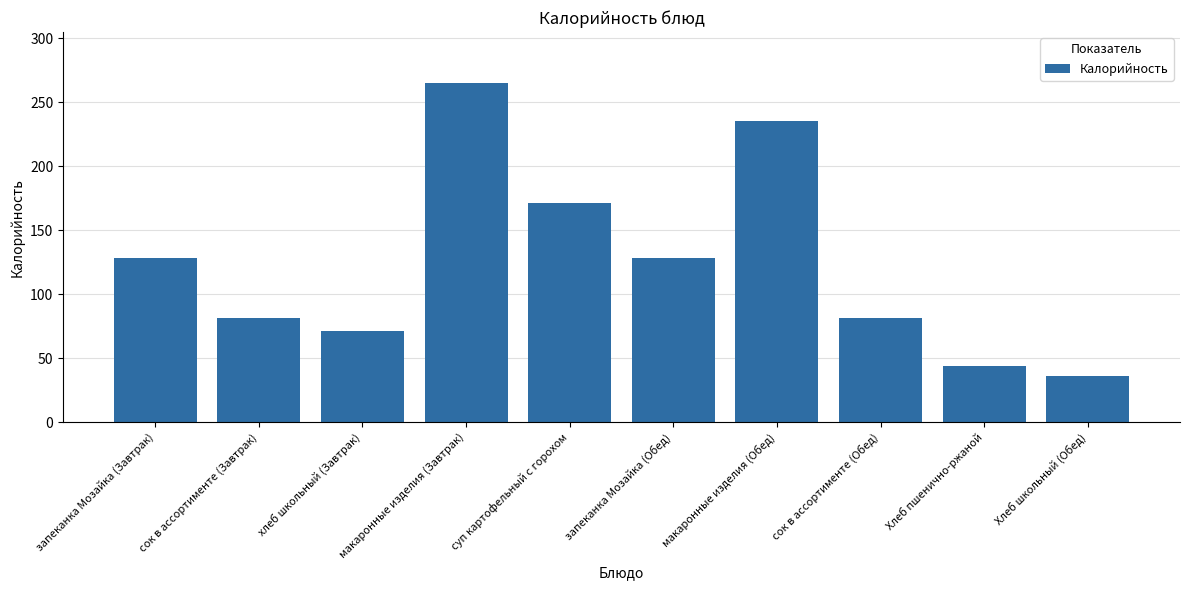

Reading right to left, list all the values displayed in this chart.

36	44	81	235	128	171	265	71	81	128